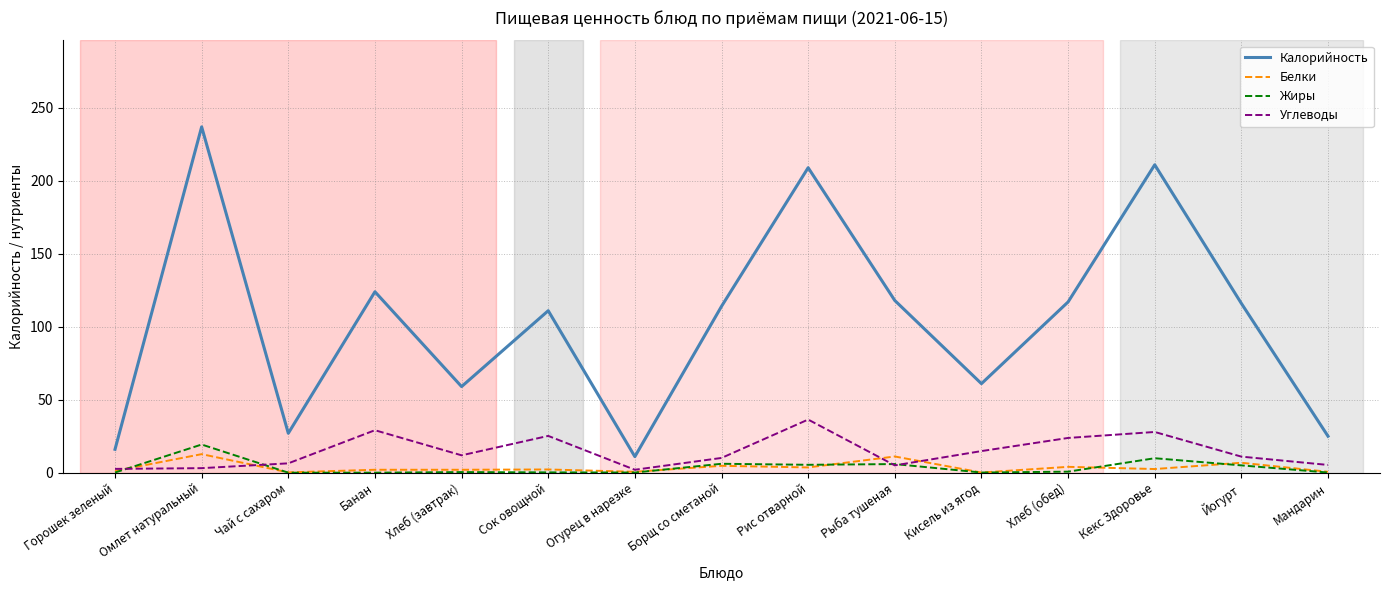

True or false: Углеводы and Калорийность intersect in this chart.

False